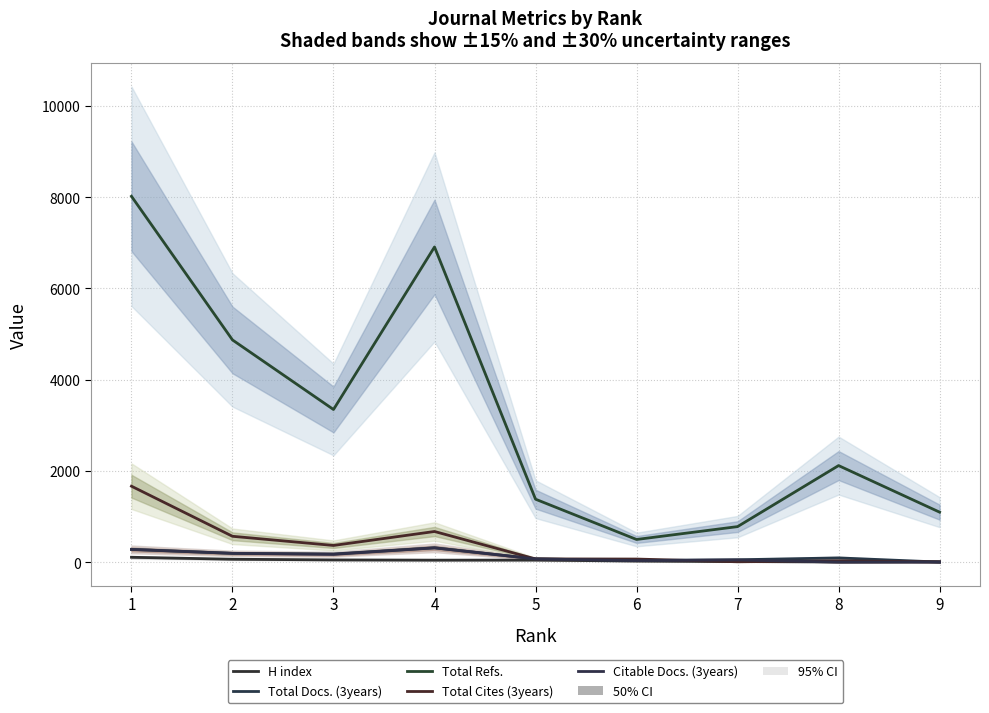

Reading left to right, transcribe all the data shown in this chart.

H index: 108	65	50	45	46	25	14	5	9
Total Docs. (3years): 282	194	180	316	72	38	53	94	3
Total Refs.: 8021	4872	3347	6910	1381	498	780	2118	1097
Total Cites (3years): 1666	568	367	673	72	69	9	30	6
Citable Docs. (3years): 279	194	172	314	72	36	49	1	2